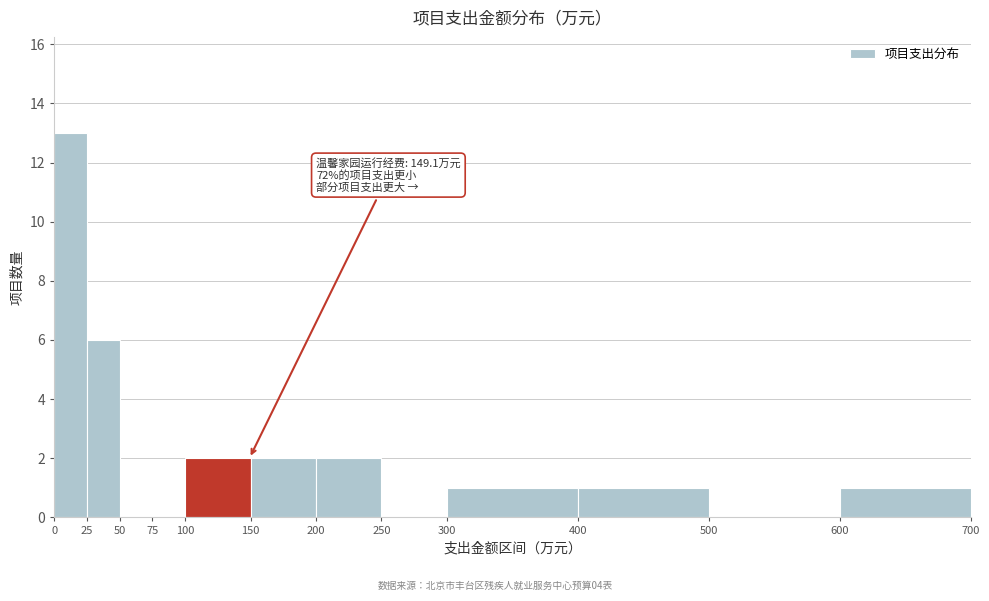

Over which range of the x-axis is the bar tallest?

0 to 25